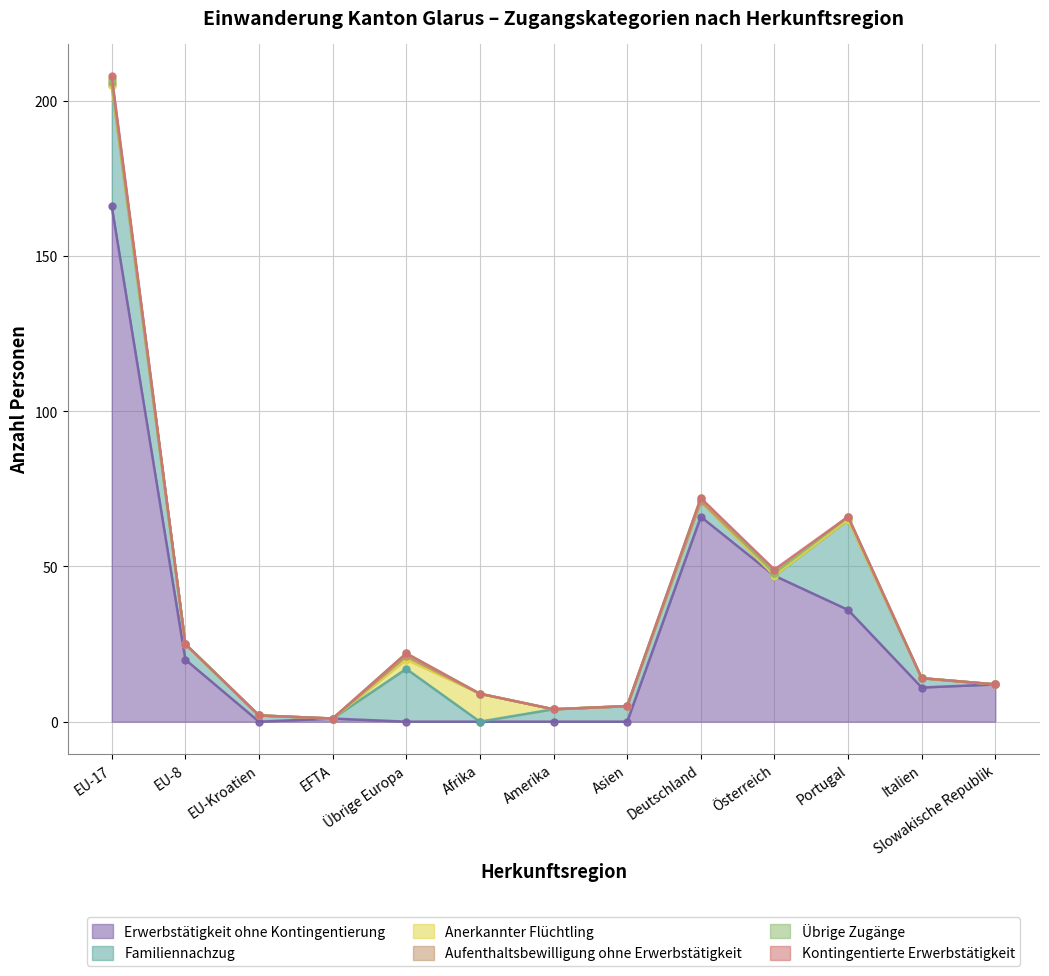

Does the chart have visible grid lines?

Yes